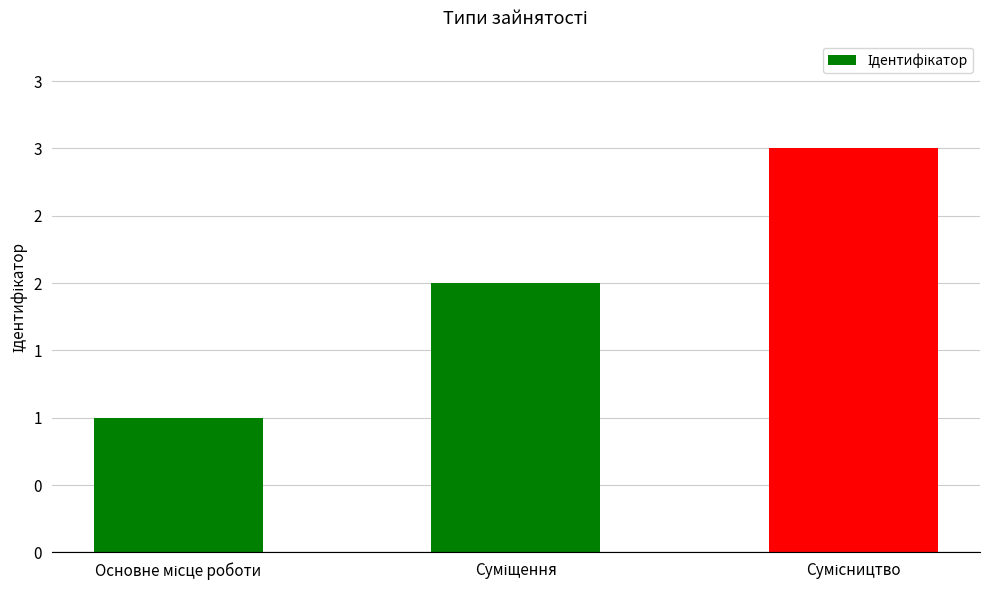

True or false: the data shows 1 at Основне місце роботи.

True